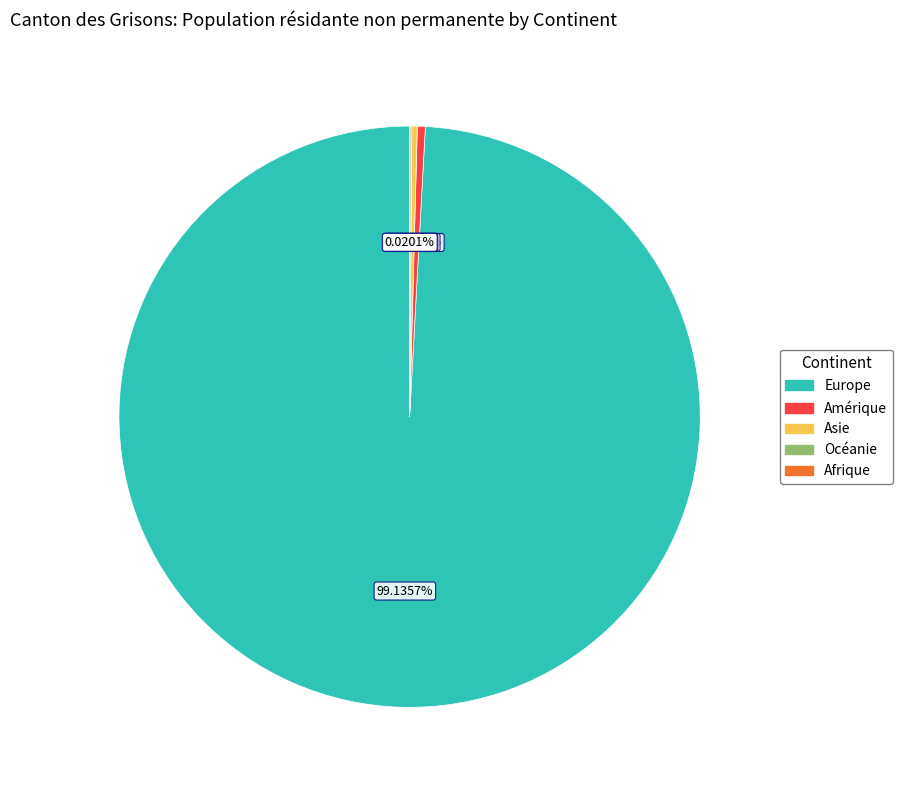

Is the sum of Amérique and Asie greater than half?

No